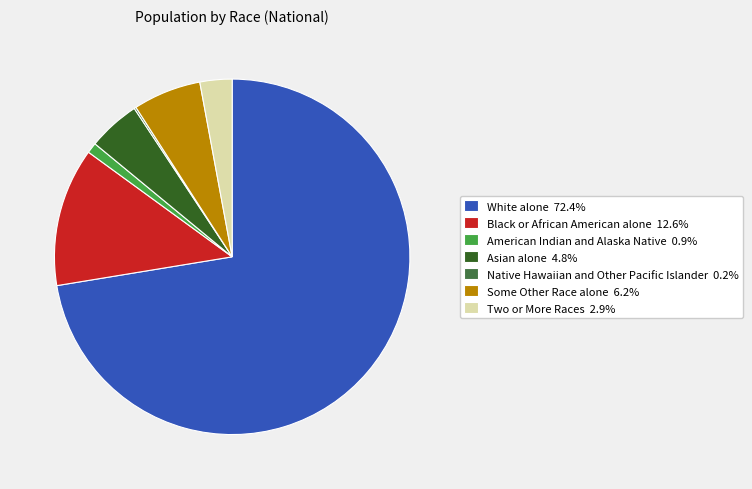

Is there any slice that represents more than half of the pie?

Yes